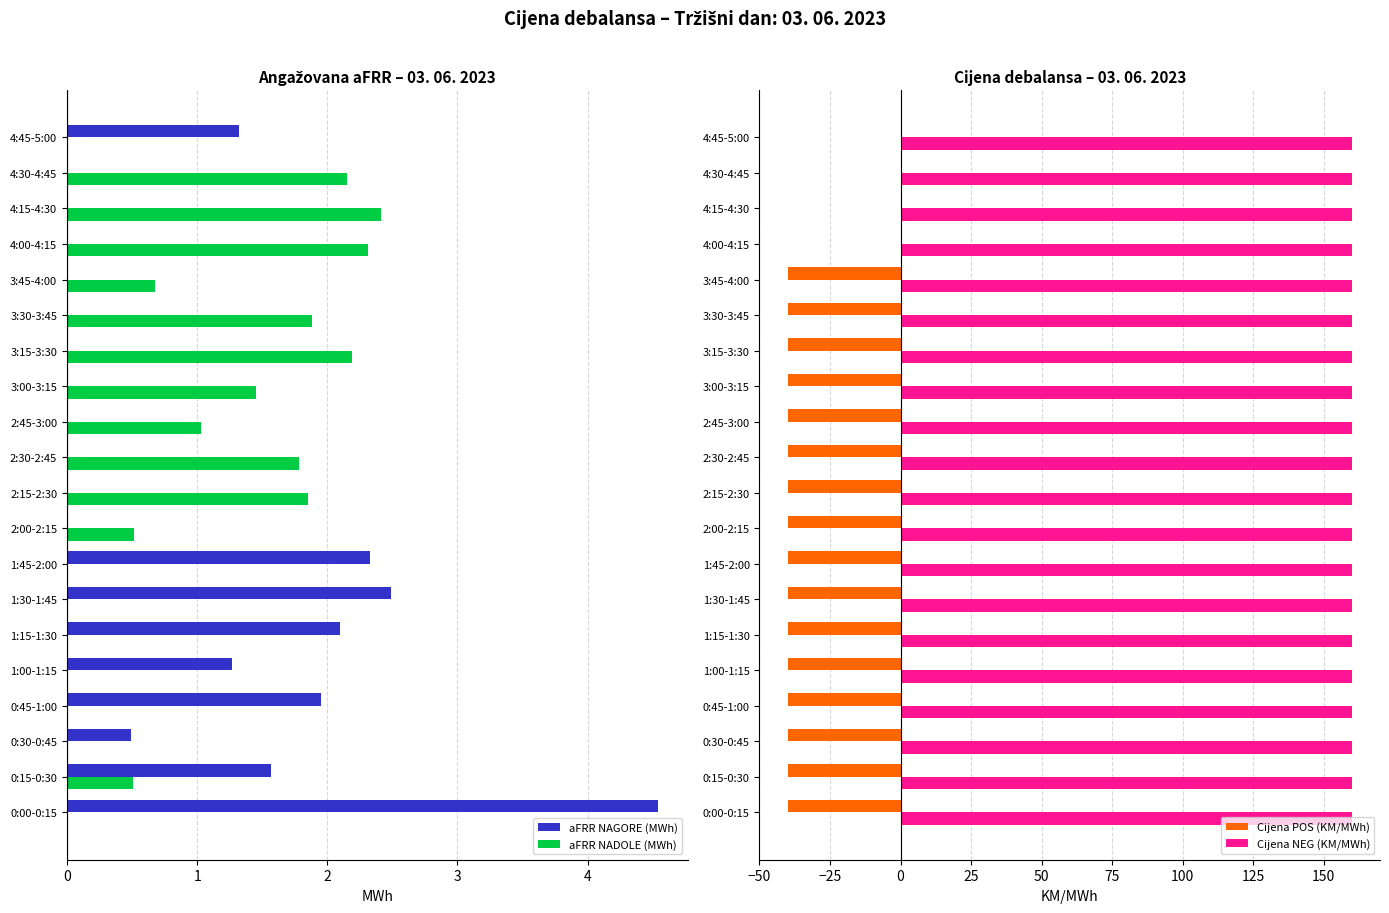

Is the value of aFRR NAGORE (MWh) at 0:00-0:15 greater than the value of aFRR NADOLE (MWh) at 1:00-1:15?

Yes